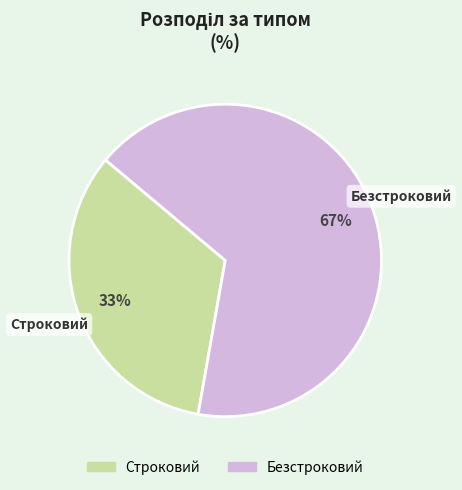

Is it true that Строковий is 33% of the pie?

True